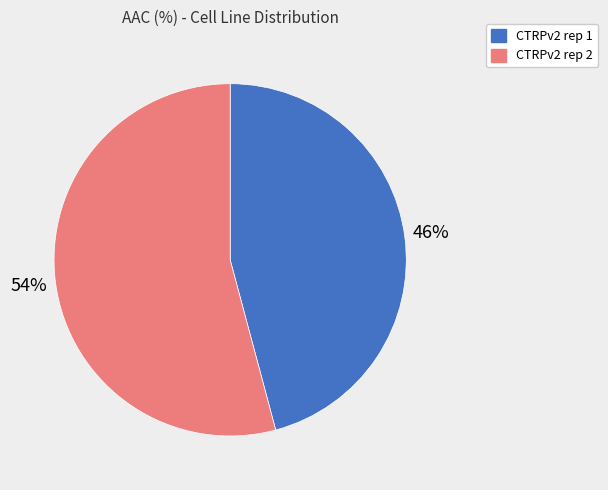

Approximately how many times larger is the value at CTRPv2 rep 2 compared to CTRPv2 rep 1?

1.2